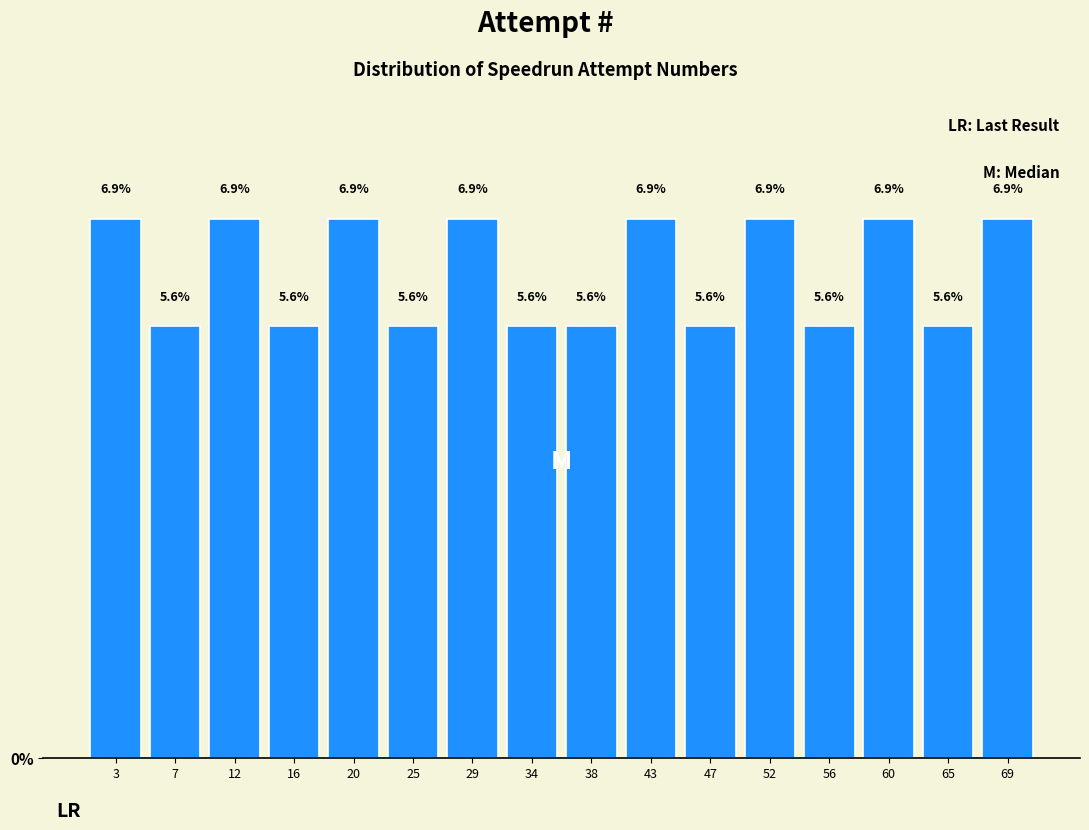

Reading left to right, what are all the values shown in this chart?

6.9	5.6	6.9	5.6	6.9	5.6	6.9	5.6	5.6	6.9	5.6	6.9	5.6	6.9	5.6	6.9